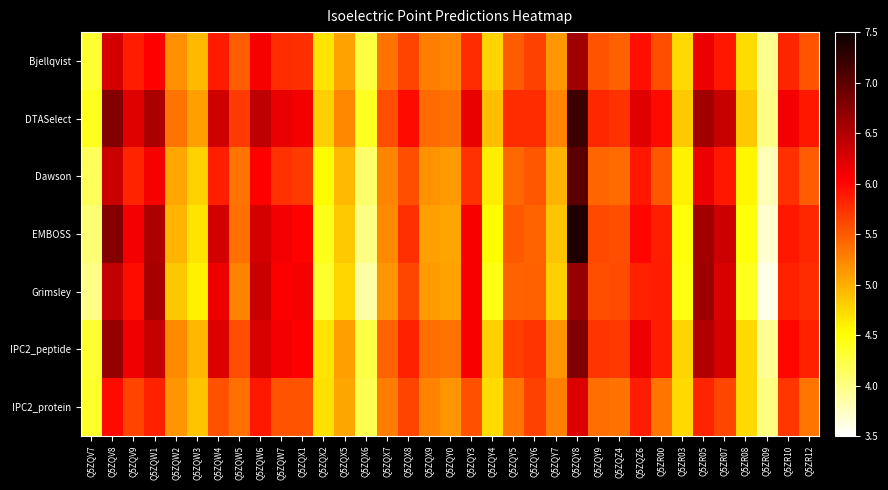

What is the greatest value displayed?

7.4